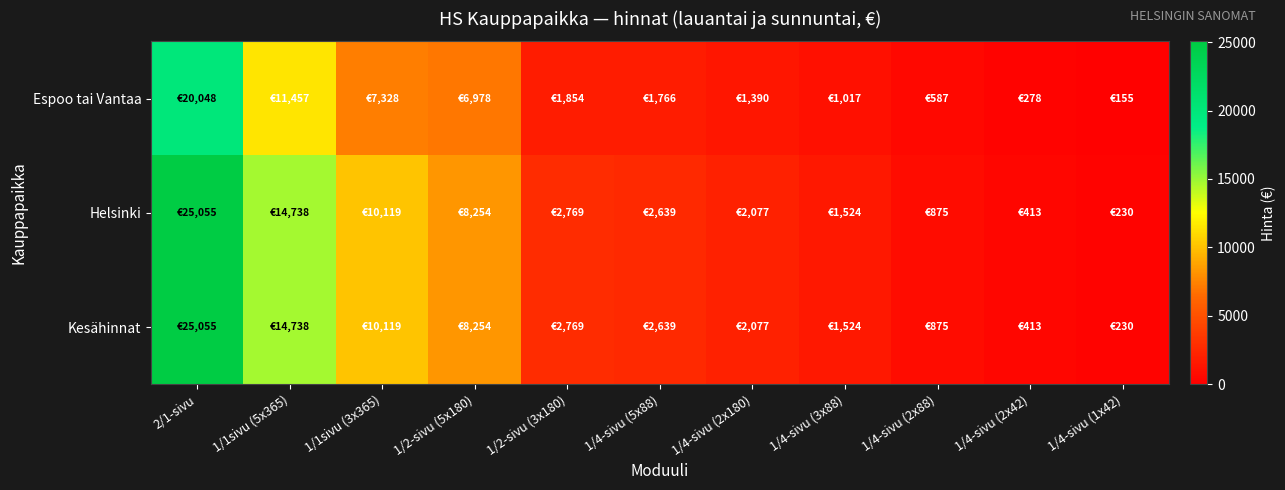

Reading right to left, extract all data points from this chart.

Espoo tai Vantaa: 1/4-sivu (1x42)=155	1/4-sivu (2x42)=278	1/4-sivu (2x88)=587	1/4-sivu (3x88)=1017	1/4-sivu (2x180)=1390	1/4-sivu (5x88)=1766	1/2-sivu (3x180)=1854	1/2-sivu (5x180)=6978	1/1sivu (3x365)=7328	1/1sivu (5x365)=11457	2/1-sivu=20048
Helsinki: 1/4-sivu (1x42)=230	1/4-sivu (2x42)=413	1/4-sivu (2x88)=875	1/4-sivu (3x88)=1524	1/4-sivu (2x180)=2077	1/4-sivu (5x88)=2639	1/2-sivu (3x180)=2769	1/2-sivu (5x180)=8254	1/1sivu (3x365)=10119	1/1sivu (5x365)=14738	2/1-sivu=25055
Kesähinnat: 1/4-sivu (1x42)=230	1/4-sivu (2x42)=413	1/4-sivu (2x88)=875	1/4-sivu (3x88)=1524	1/4-sivu (2x180)=2077	1/4-sivu (5x88)=2639	1/2-sivu (3x180)=2769	1/2-sivu (5x180)=8254	1/1sivu (3x365)=10119	1/1sivu (5x365)=14738	2/1-sivu=25055